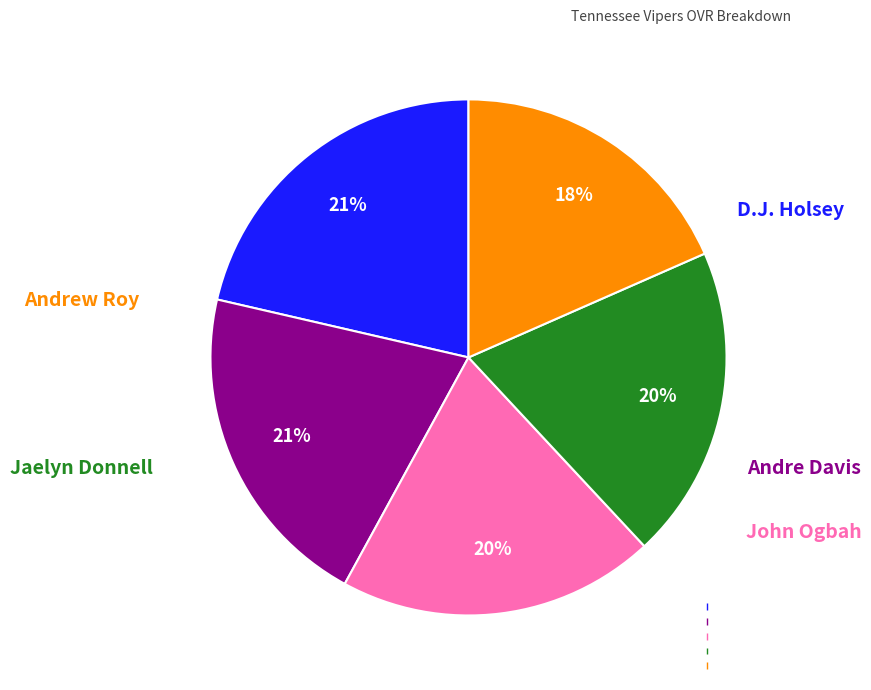

Between Andre Davis and John Ogbah, which is larger?

Andre Davis